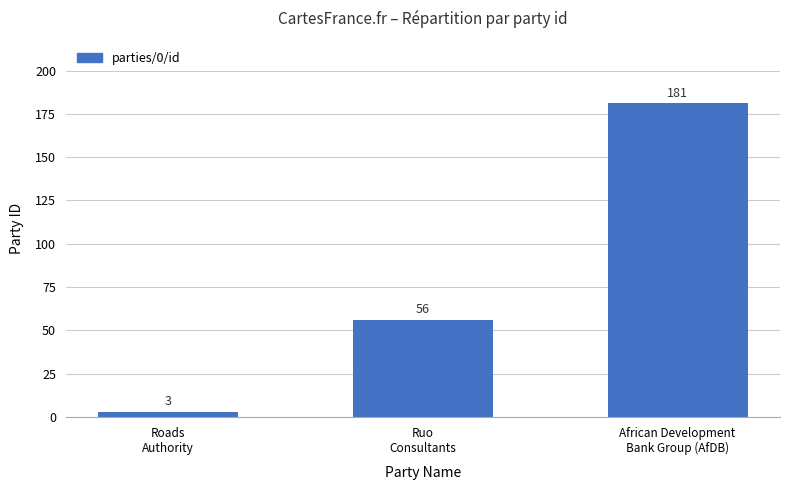

What is the maximum value shown in the chart?

181